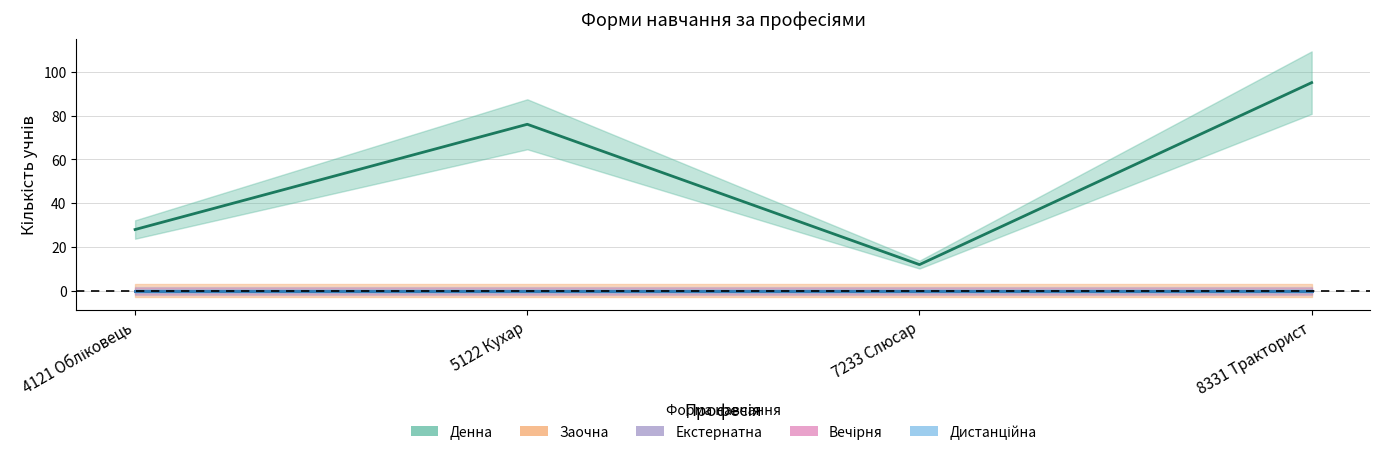

True or false: Вечірня has more than 0 points higher than both neighbors.

False